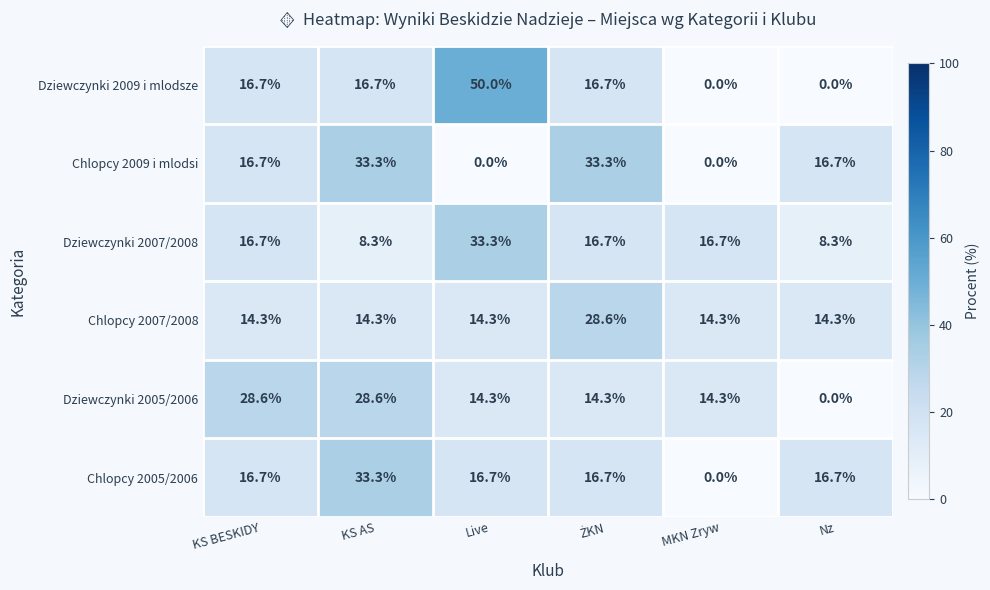

What is the difference between the maximum and minimum values in the Dziewczynki 2005/2006 series?

28.6